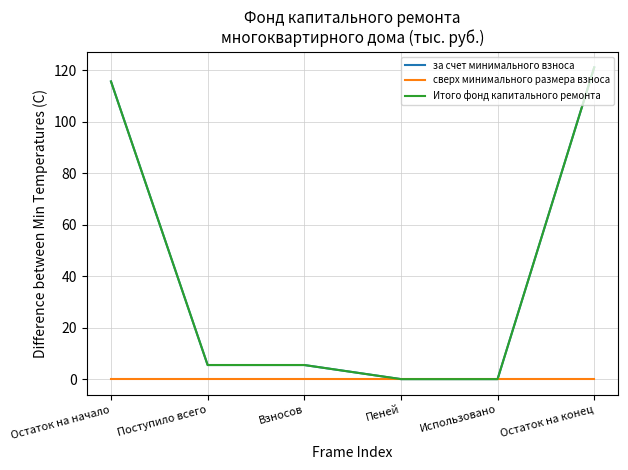

At which label does Итого фонд капитального ремонта first exceed 5?

Остаток на начало